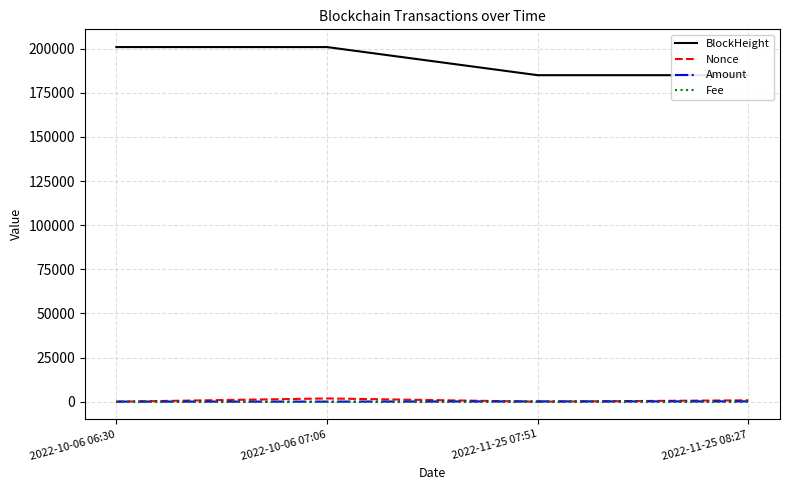

What is the label of the 2nd point from the right?

2022-11-25 07:51